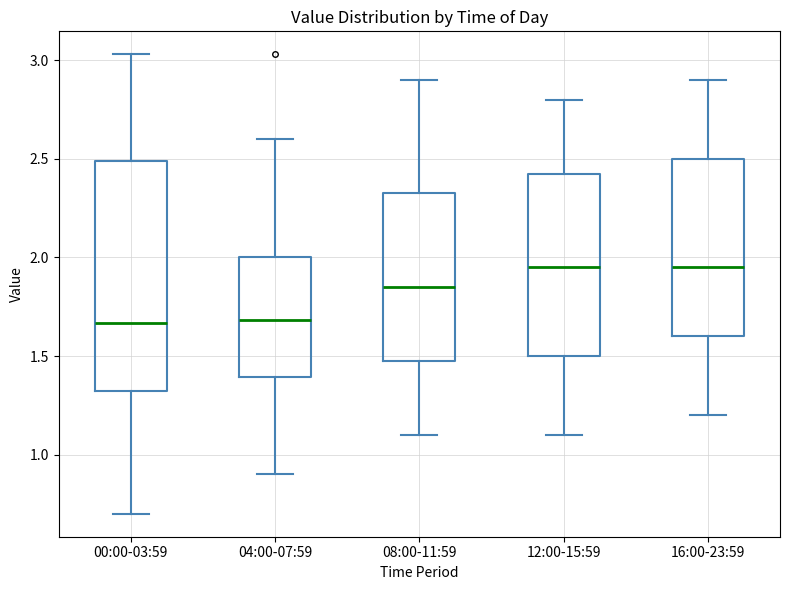

Which box is the tallest, from its lower edge to its upper edge?

00:00-03:59